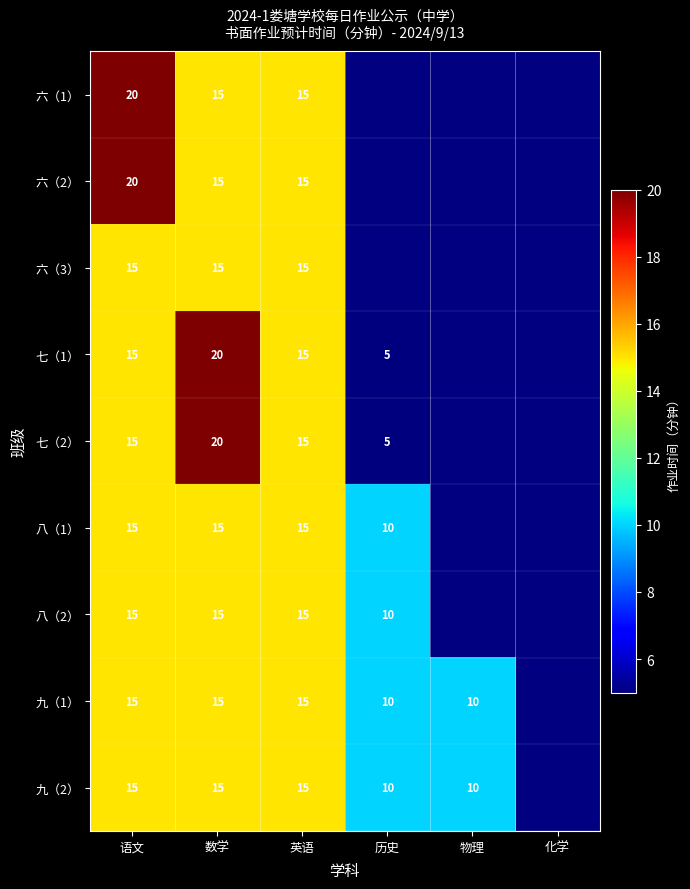

Which category has the lowest value across all series?

历史